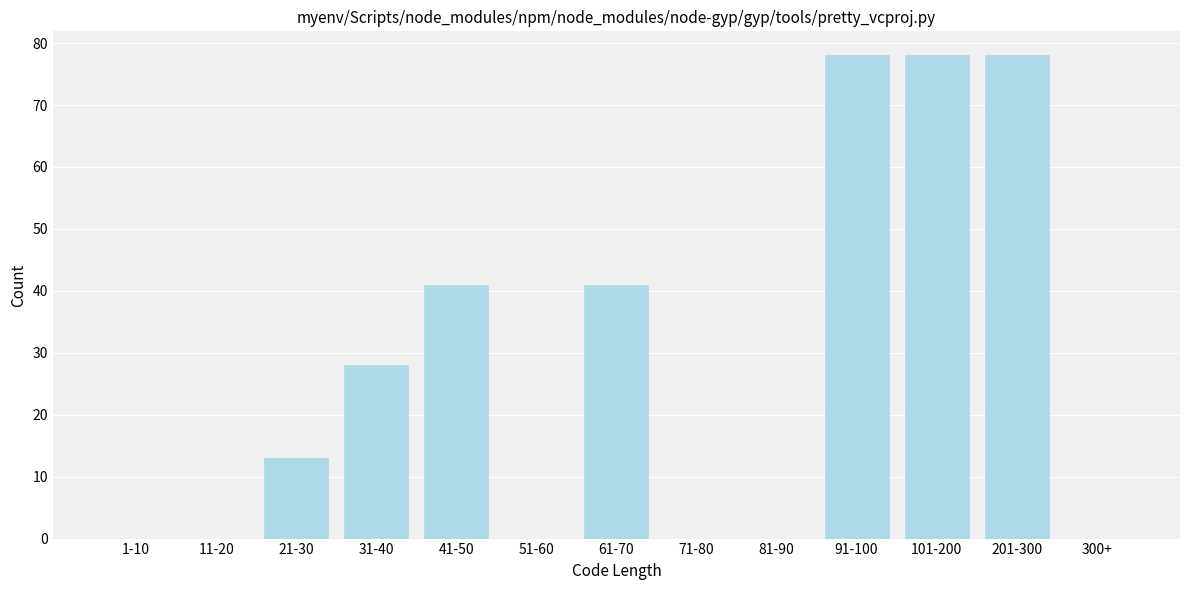

Reading right to left, what are all the values shown in this chart?

300+=0	201-300=78	101-200=78	91-100=78	81-90=0	71-80=0	61-70=41	51-60=0	41-50=41	31-40=28	21-30=13	11-20=0	1-10=0